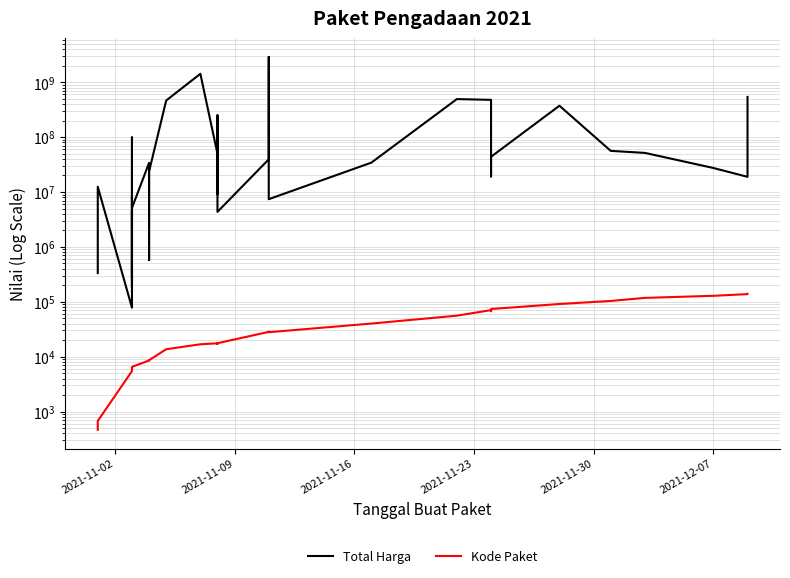

Rank the series by their average value, from highest to lowest.

Total Harga, Kode Paket